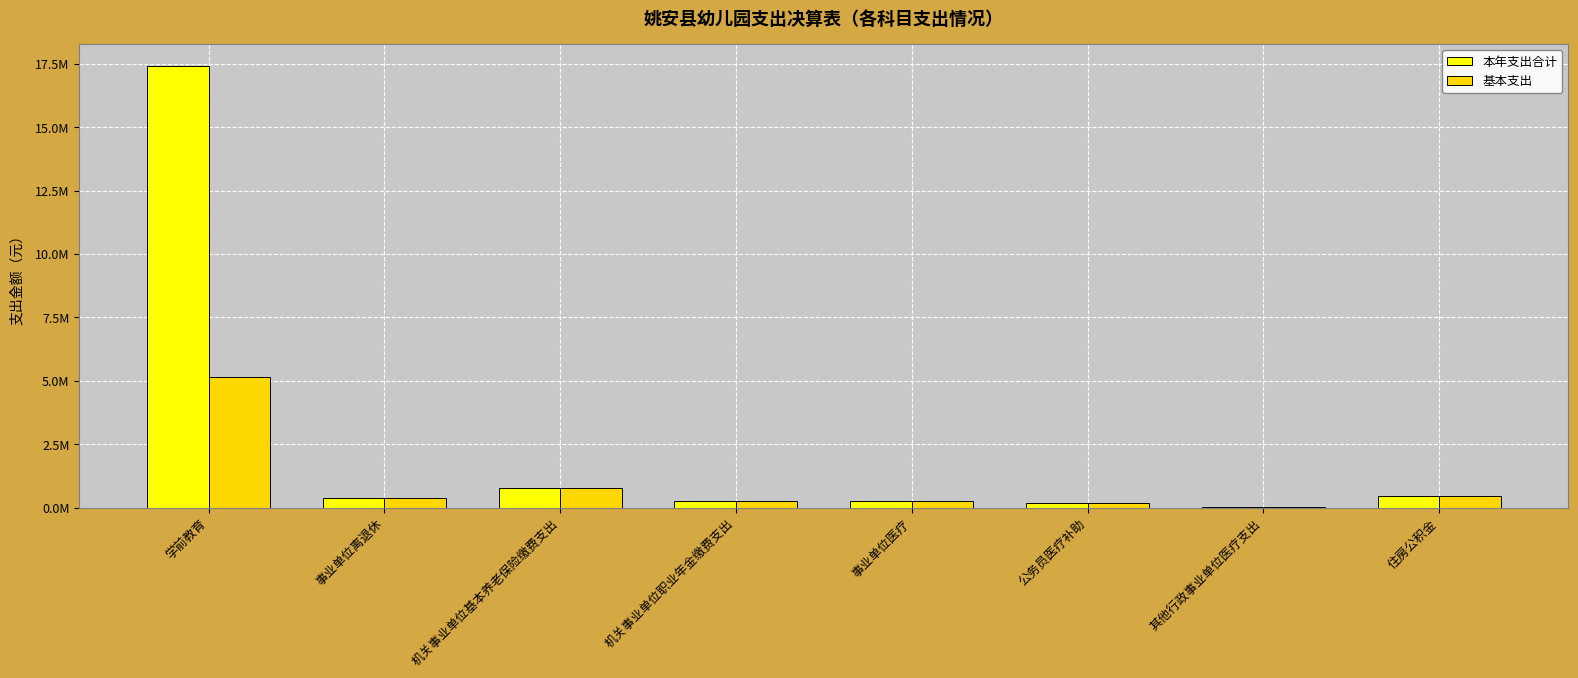

Are the bars horizontal?

No